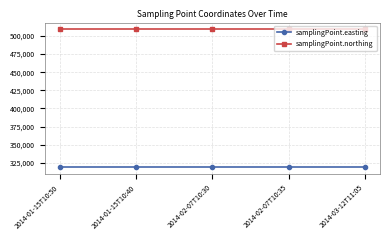

The samplingPoint.easting series shows 135848 at 2014-01-15T10:40. True or false?

False